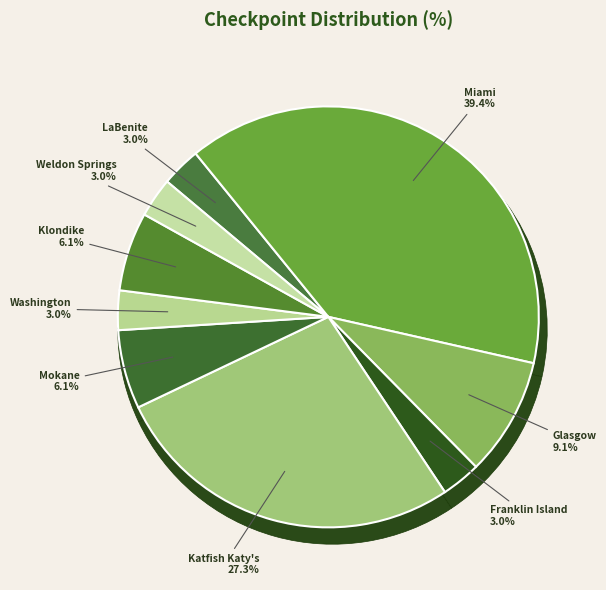

Between Klondike and Weldon Springs, which is larger?

Klondike